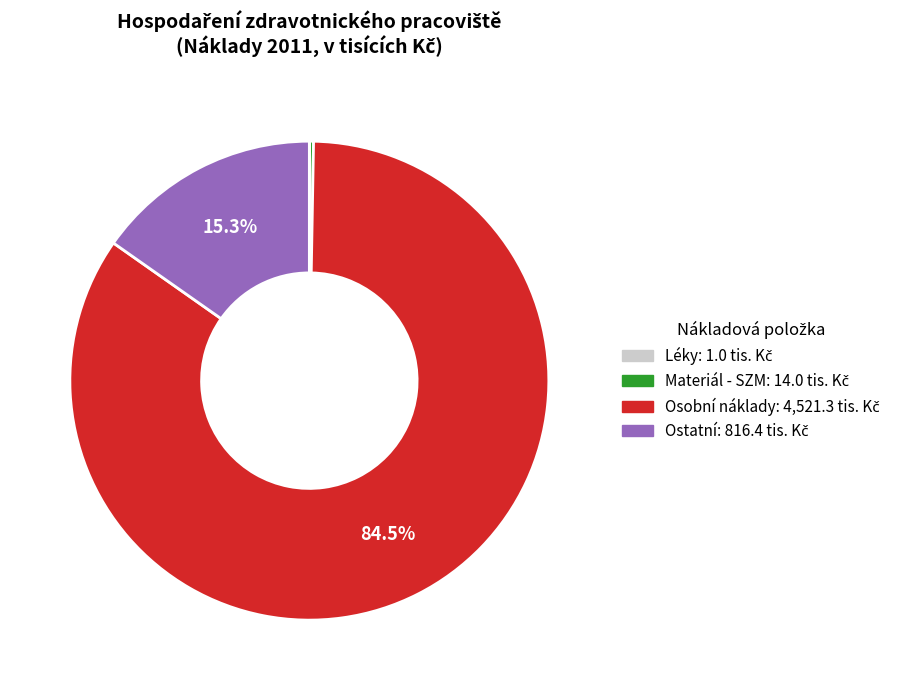

Combined, what portion of the pie is Ostatní and Osobní náklady?

99.7%